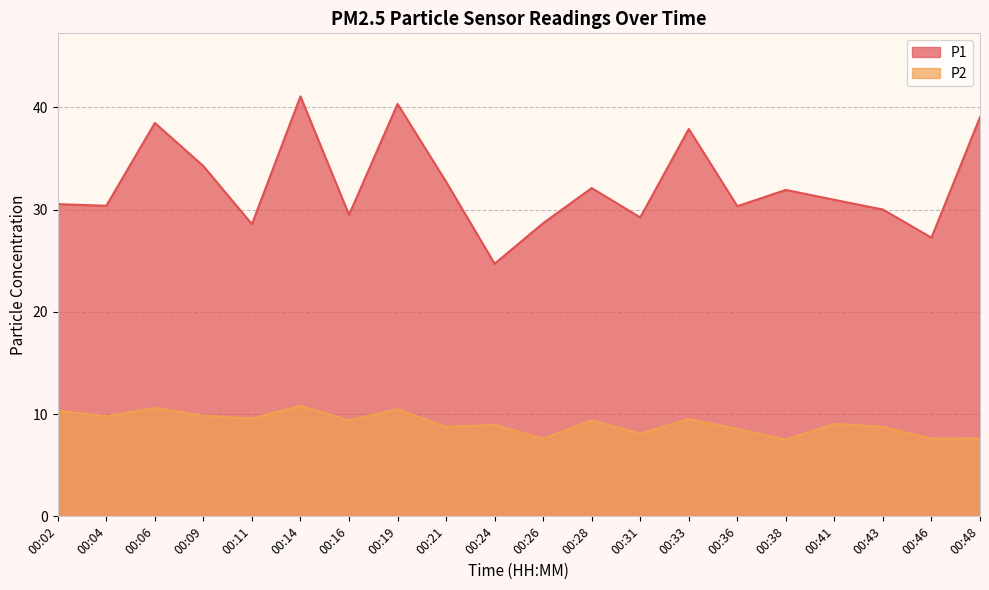

What are all the series names shown in the legend?

P1, P2